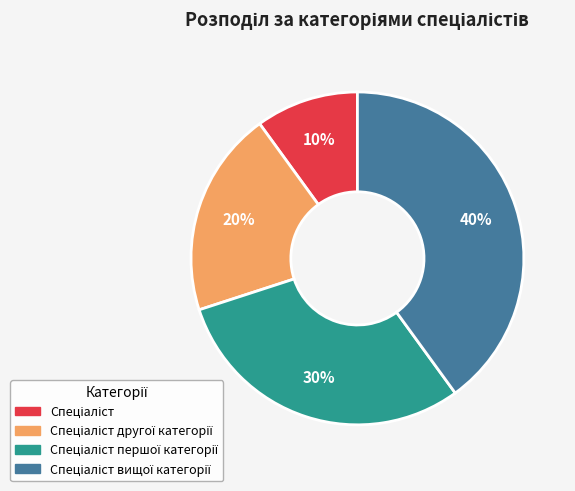

To the nearest percent, what is the average slice percentage?

25%